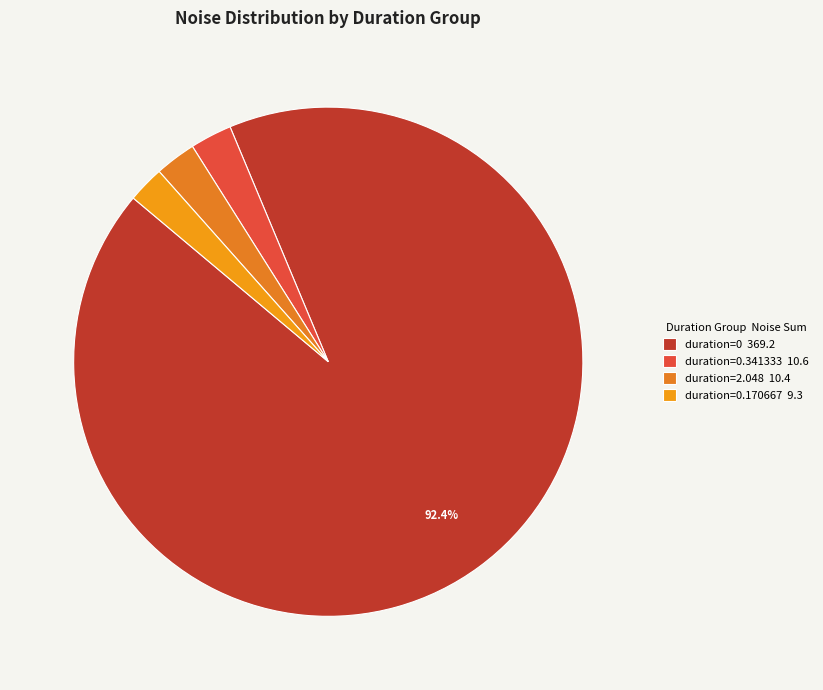

To the nearest percent, what is the difference between the largest and smallest slice percentages?

90%